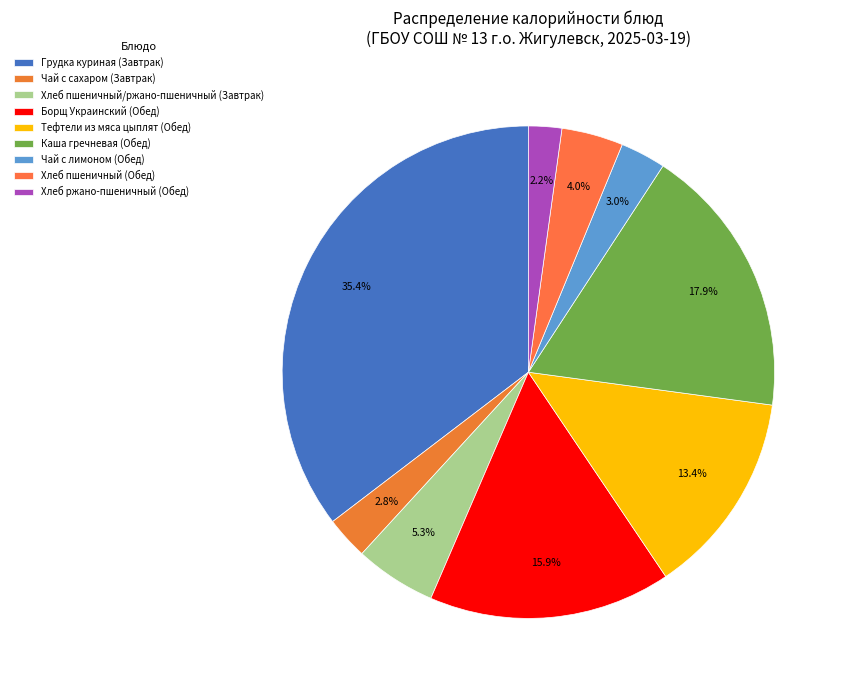

What percentage do Хлеб пшеничный/ржано-пшеничный (Завтрак) and Хлеб пшеничный (Обед) together represent?

9.4%